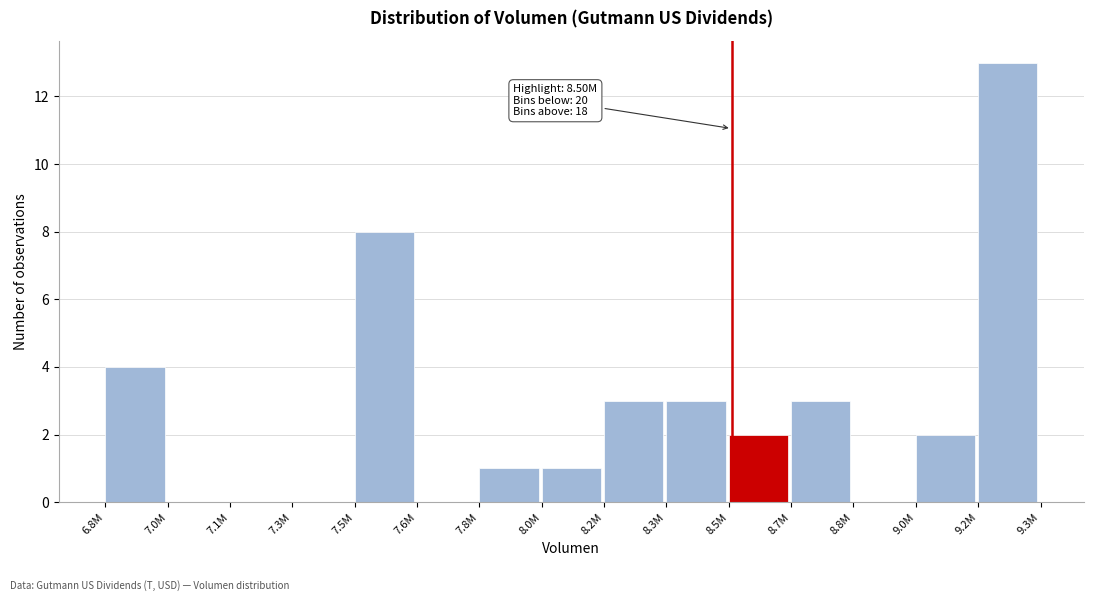

Reading left to right, transcribe all the data shown in this chart.

6.8M=4	7.0M=0	7.1M=0	7.3M=0	7.5M=8	7.6M=0	7.8M=1	8.0M=1	8.2M=3	8.3M=3	8.5M=2	8.7M=3	8.8M=0	9.0M=2	9.2M=13